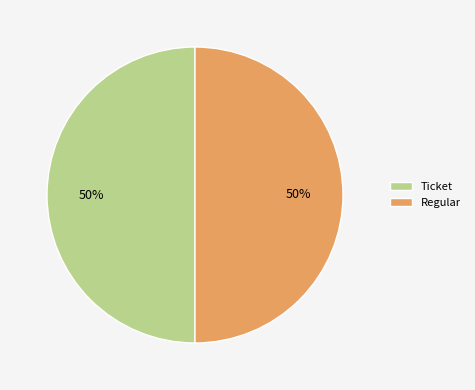

What is the ratio of the value at Ticket to the value at Regular?

1.0